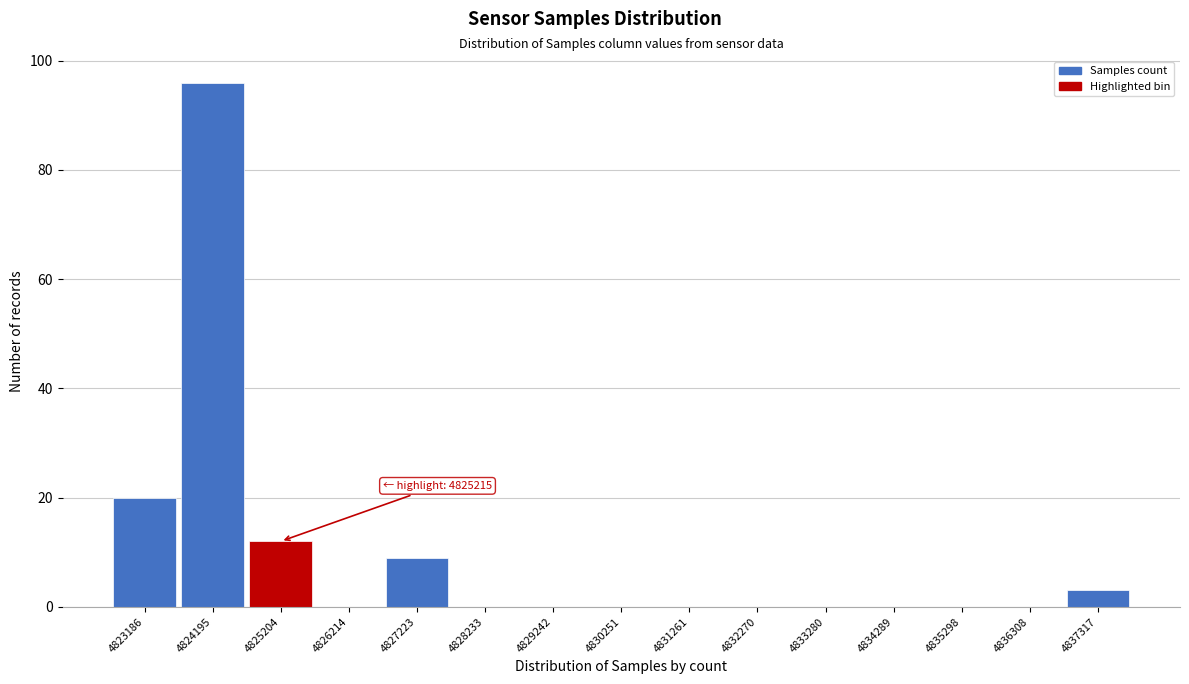

Reading left to right, list all the values displayed in this chart.

4823186=20	4824195=96	4825204=12	4826214=0	4827223=9	4828233=0	4829242=0	4830251=0	4831261=0	4832270=0	4833280=0	4834289=0	4835298=0	4836308=0	4837317=3